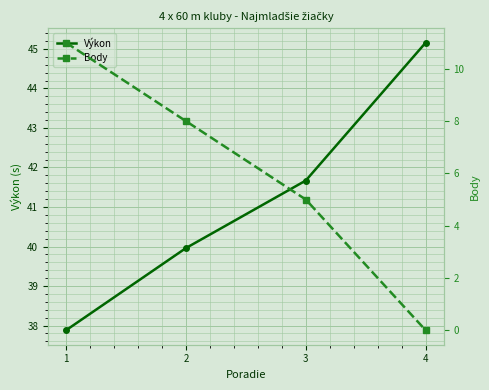

What is the difference between the second highest and minimum values in the Výkon series?

3.8